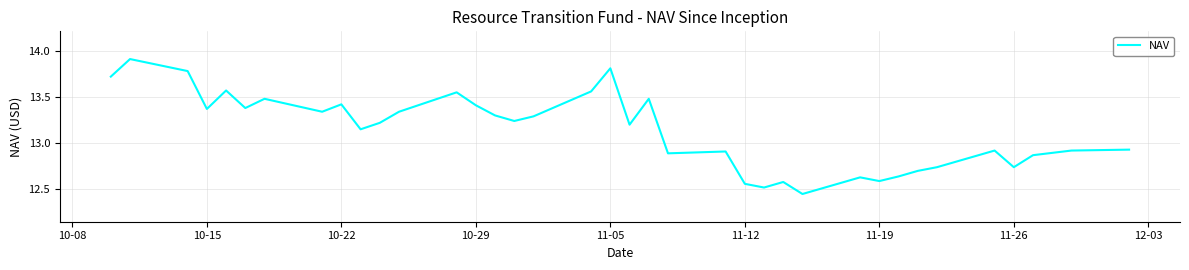

What is the difference between the maximum and minimum values?

1.5